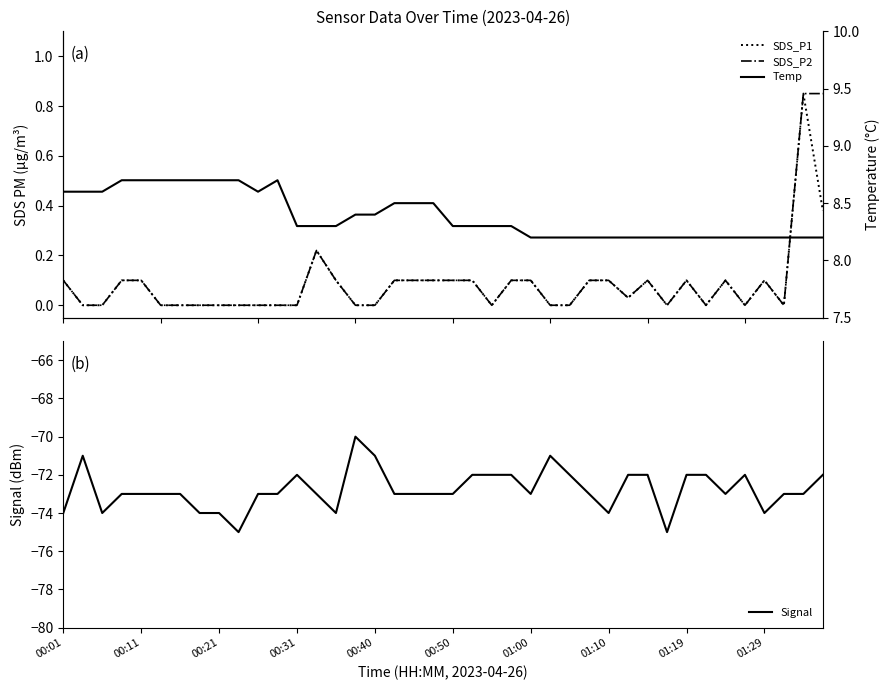

True or false: Temp and SDS_P2 intersect in this chart.

False